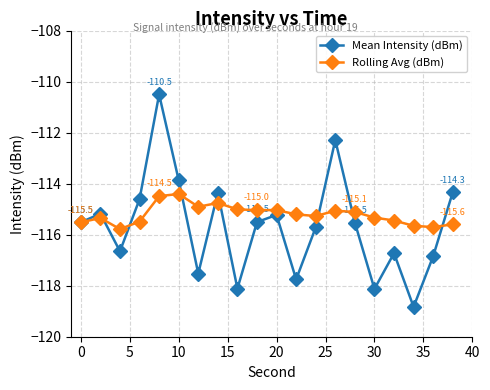

In Rolling Avg (dBm), how many points are higher than both neighbors (excluding endpoints)?

5